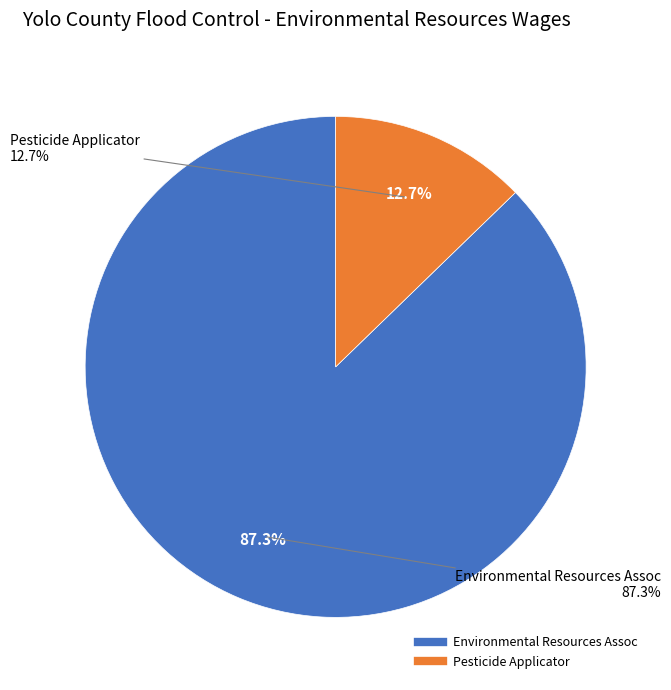

What is the total percentage of Environmental Resources Assoc and Pesticide Applicator?

100.0%